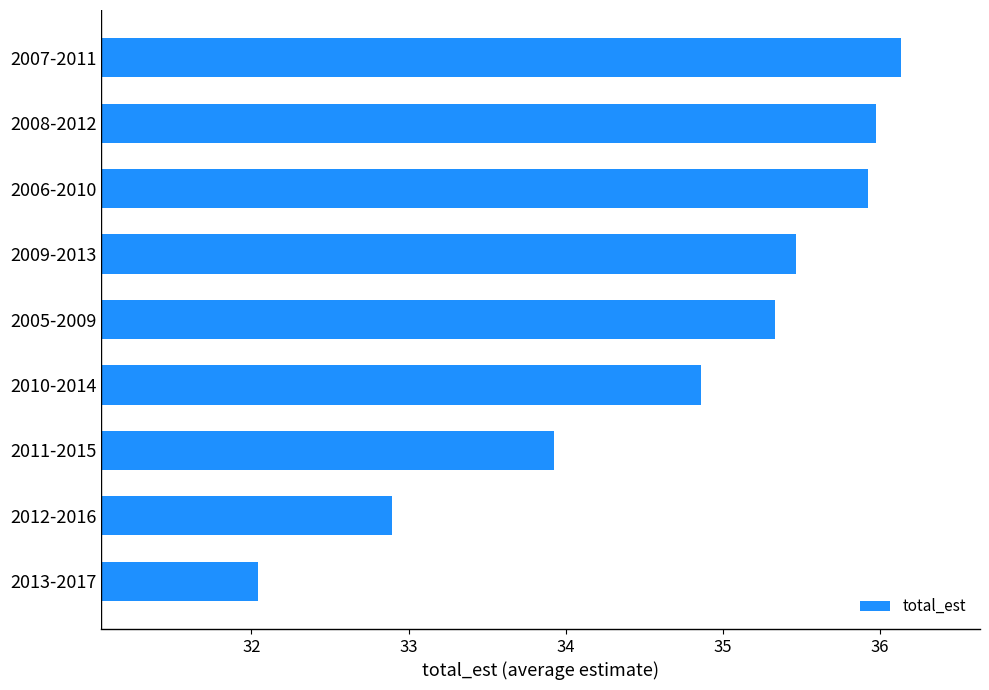

What value does the data have at 2009-2013?

35.5